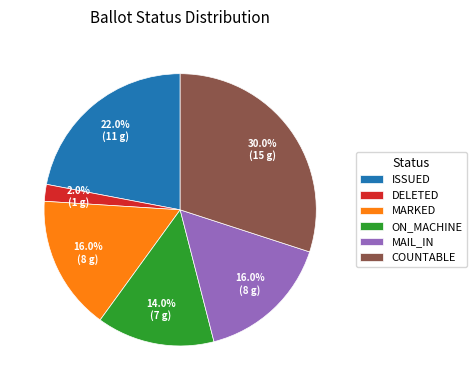

Is there any slice that represents more than half of the pie?

No